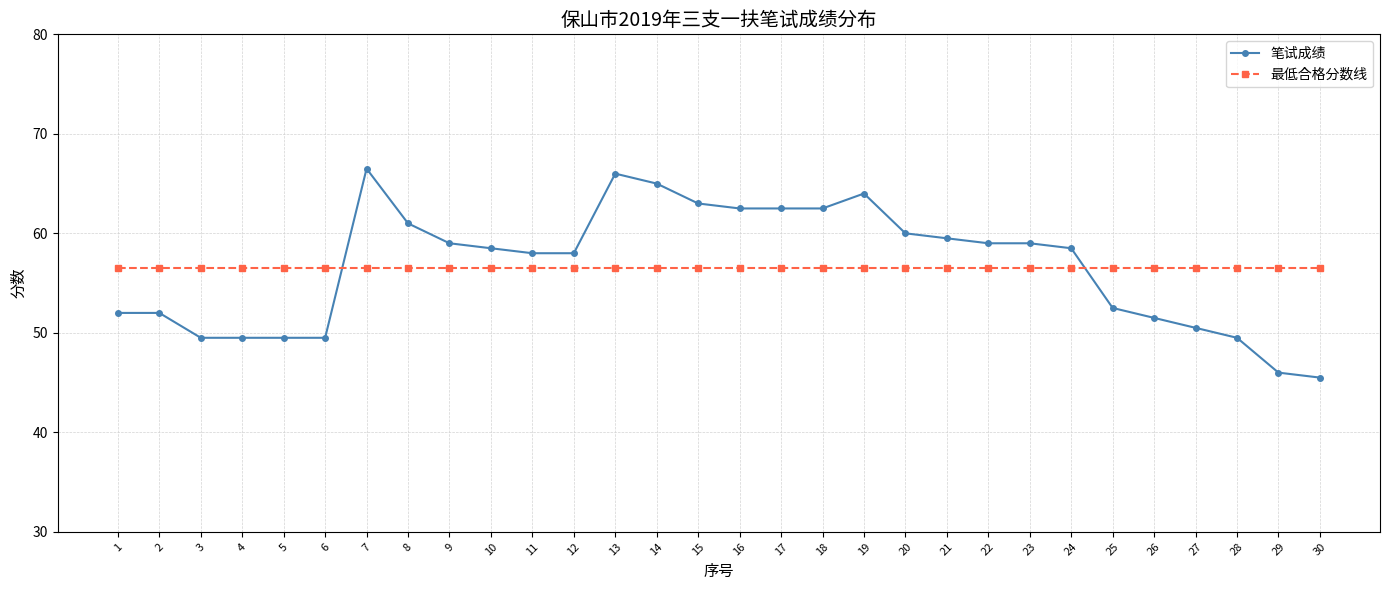

What is the total value across all series at 9?

115.5